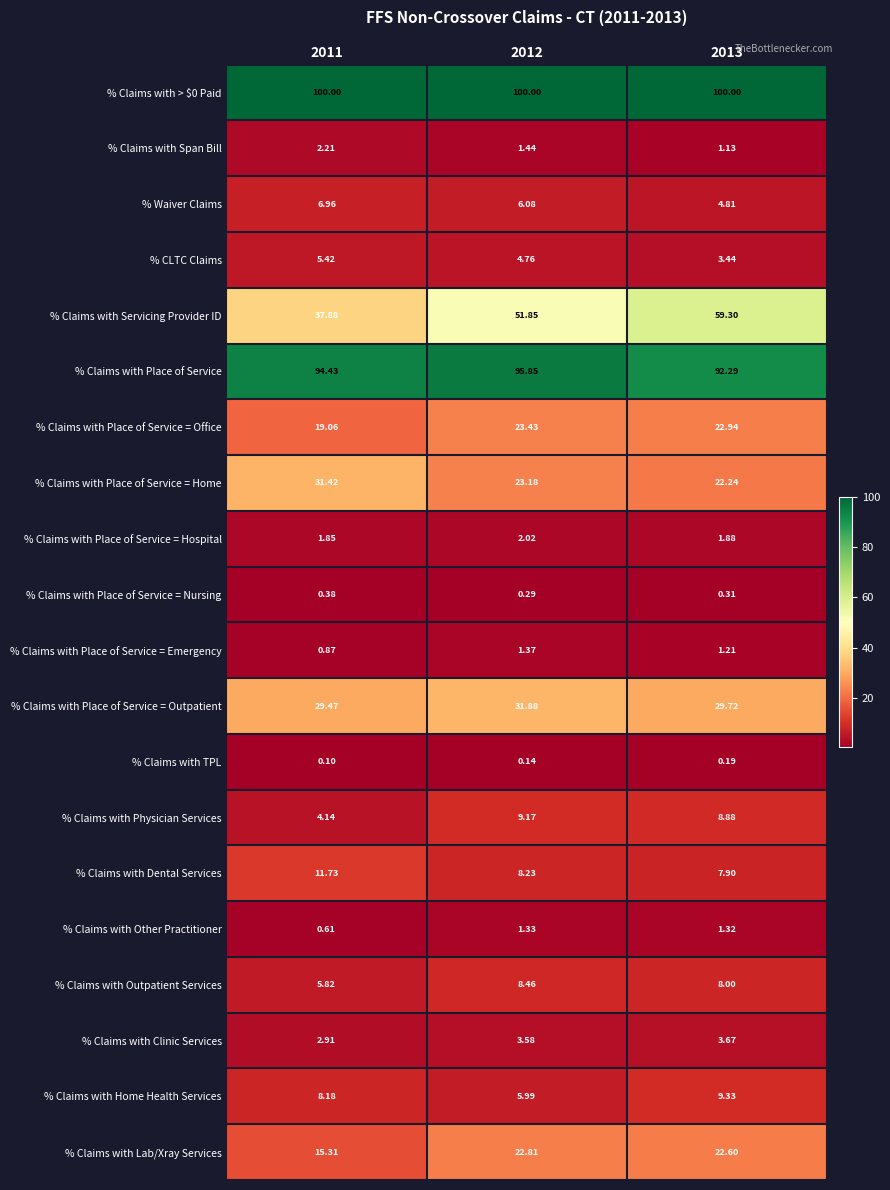

Is the value of % Claims with Place of Service at 2013 greater than the value of % Claims with Place of Service = Hospital at 2012?

Yes